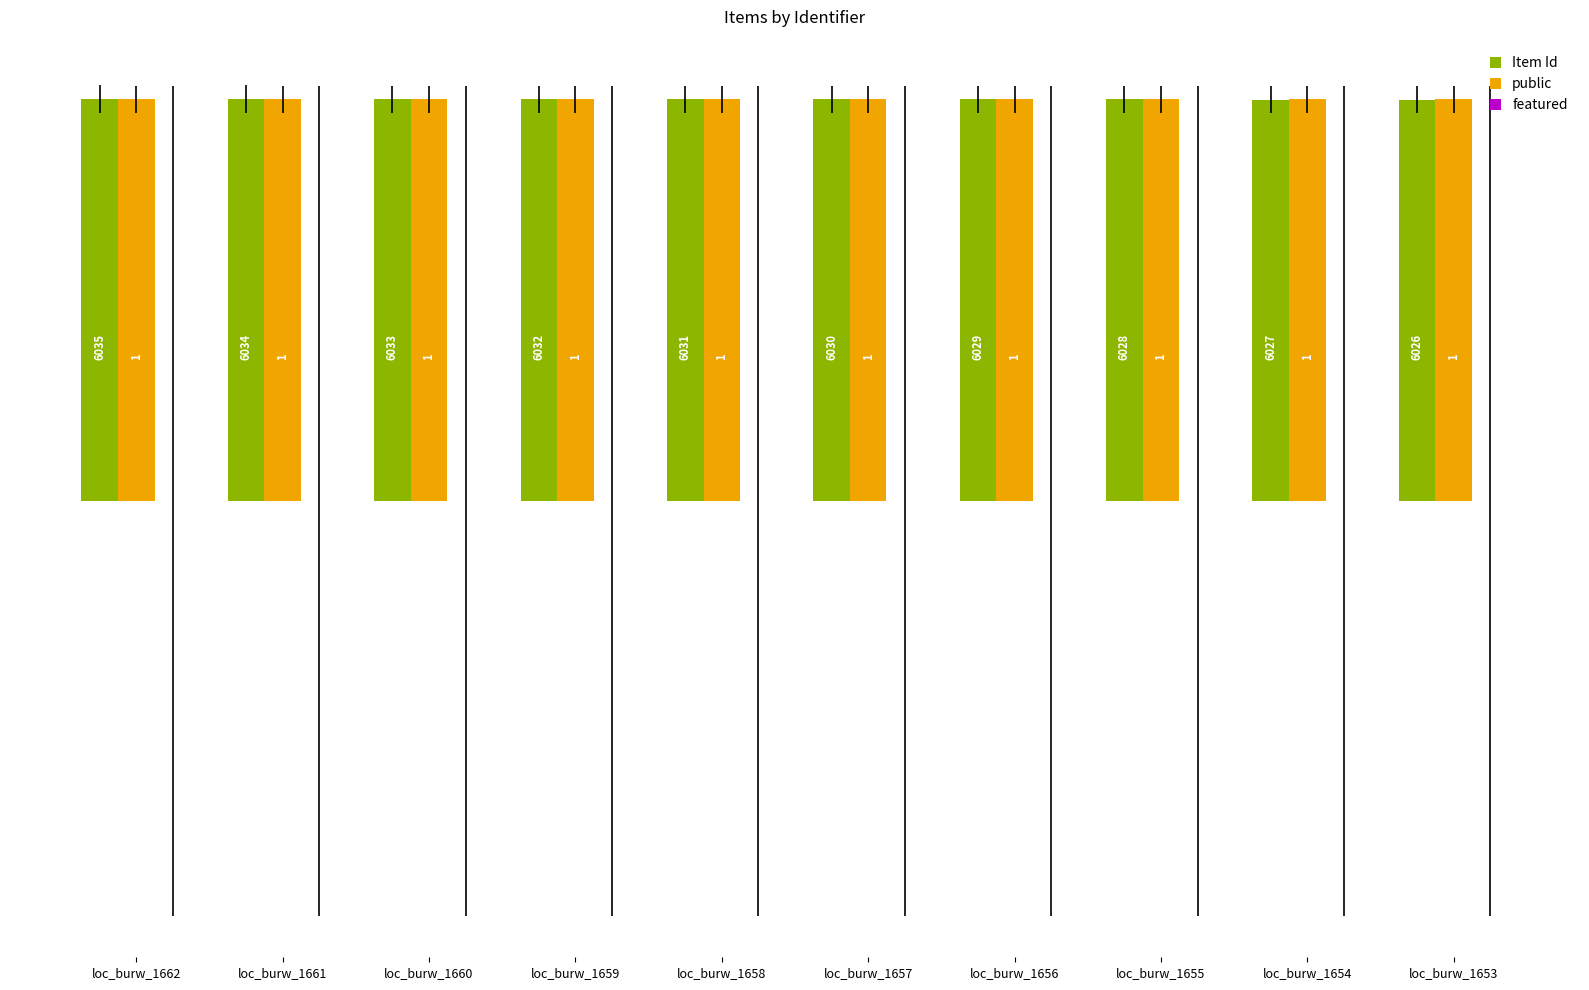

What is the value of the Item Id bar at the 1st from the left?

6035